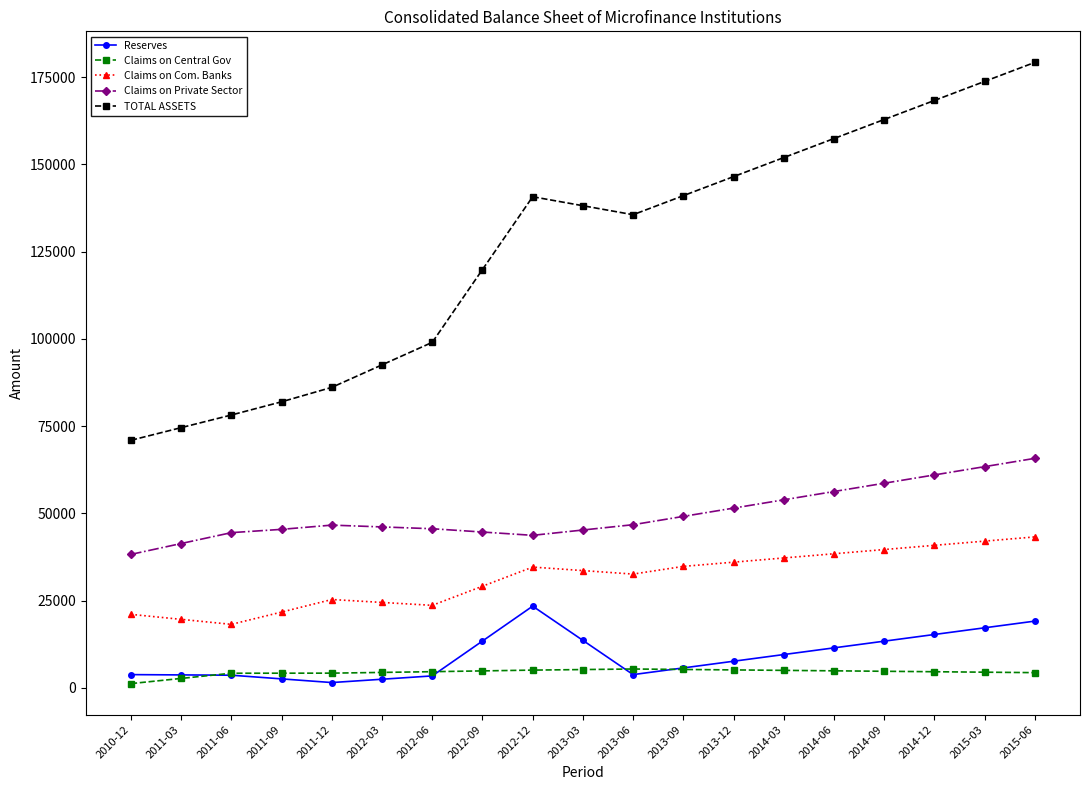

Is it true that Claims on Private Sector equals 96216.9 at 2015-06?

False